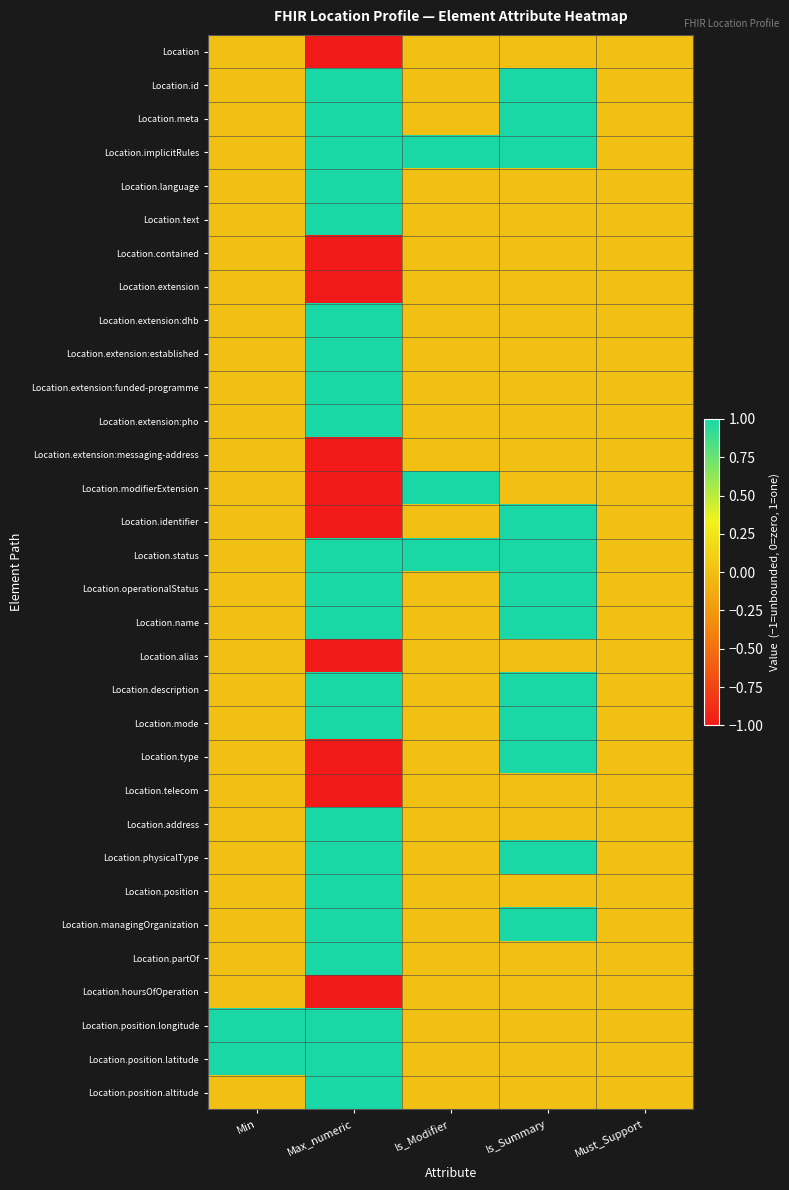

What is the greatest value displayed?

1